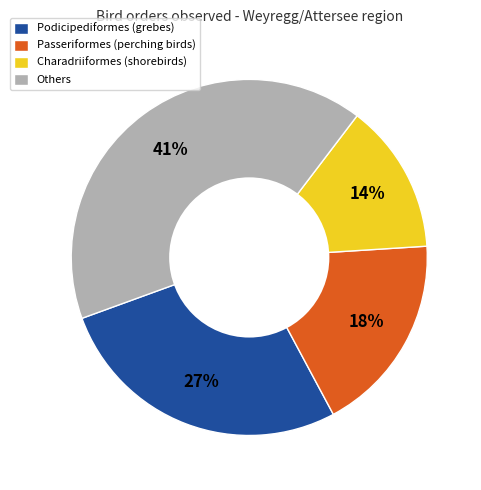

To the nearest percent, what is the average slice percentage?

25%